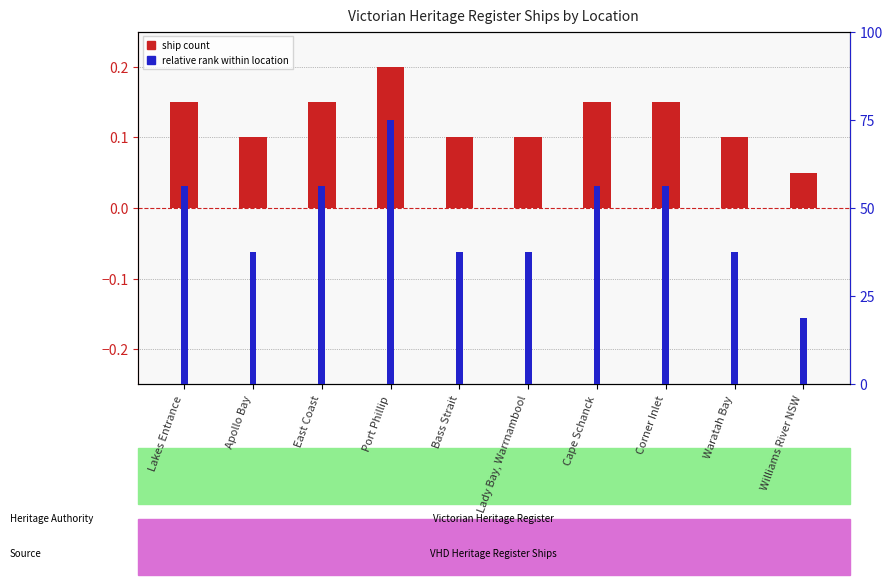

Which has a higher value, Williams River NSW or East Coast?

East Coast